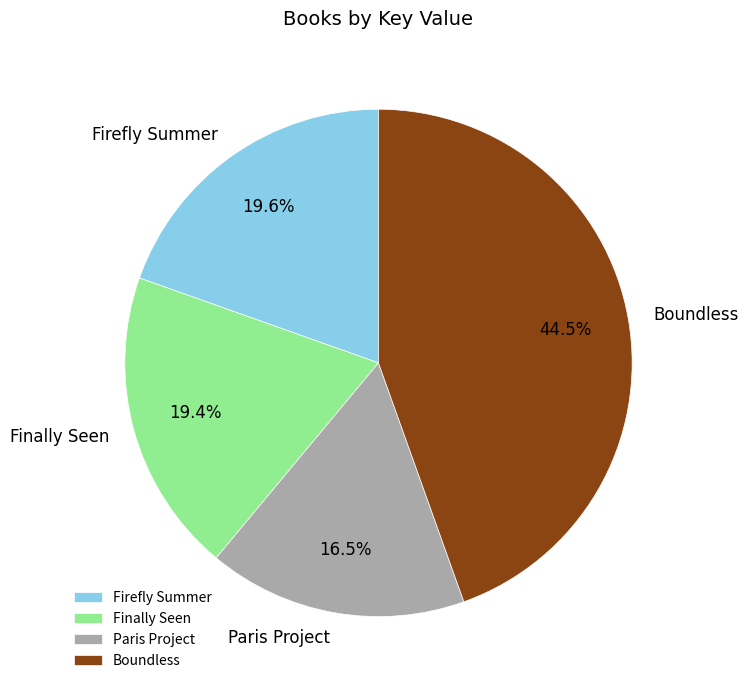

What is the smallest slice in the pie chart?

Paris Project